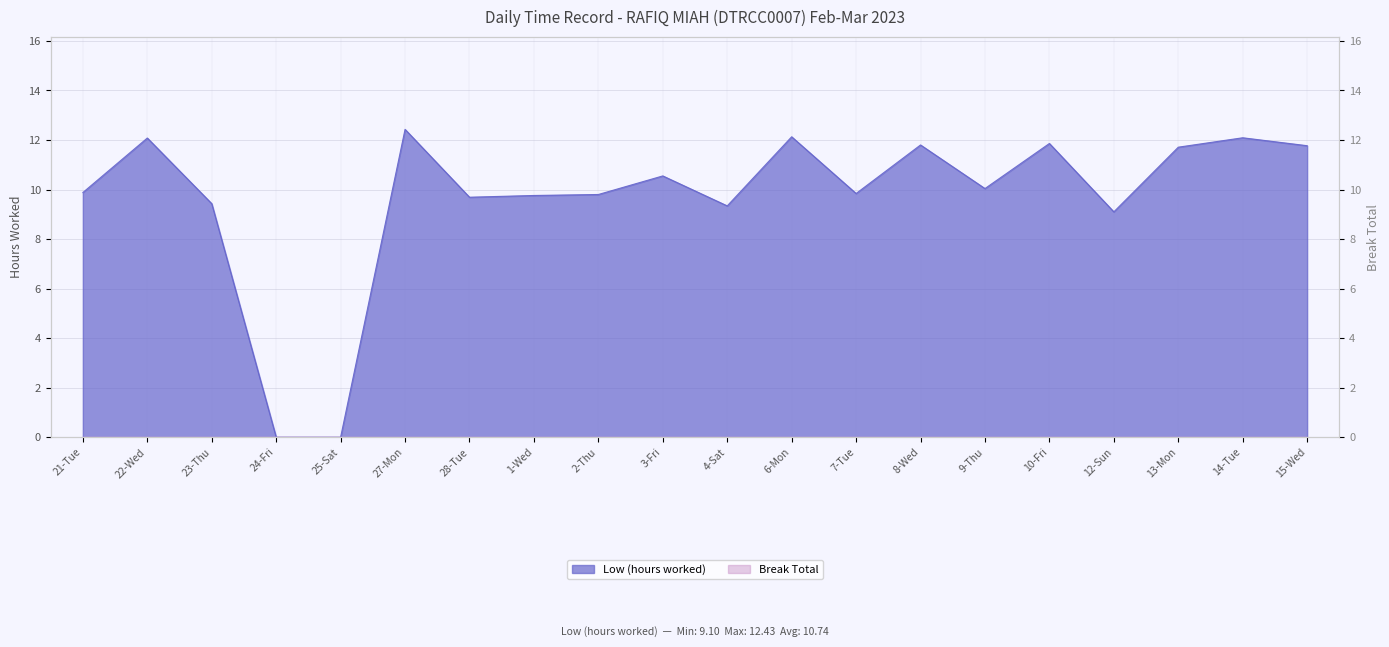

The value at 15-Wed is 3.7. True or false?

False